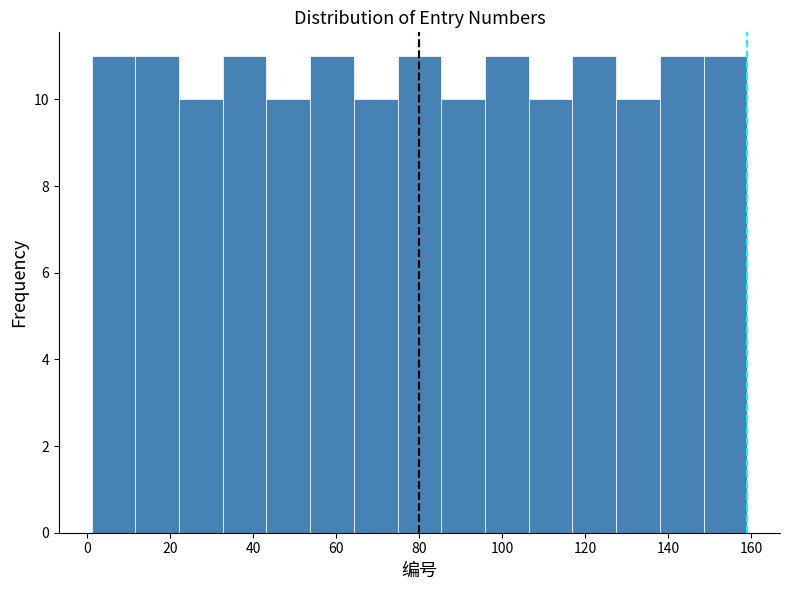

Reading left to right, list every bar in this chart as the range it spans on the x-axis followed by its height. Neither the bar edges nor the heights are printed on the chart, so give them approximately, as read against the axes.

2 to 12: 11
12 to 22: 11
22 to 32: 10
32 to 44: 11
44 to 54: 10
54 to 64: 11
64 to 74: 10
74 to 86: 11
86 to 96: 10
96 to 106: 11
106 to 116: 10
116 to 128: 11
128 to 138: 10
138 to 148: 11
148 to 160: 11